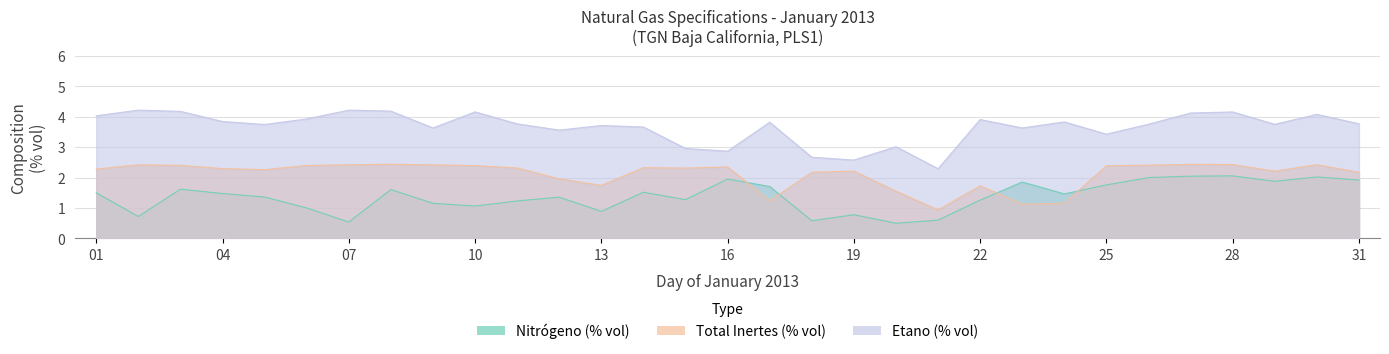

At which label is Total Inertes (% vol) closest to 1?

21